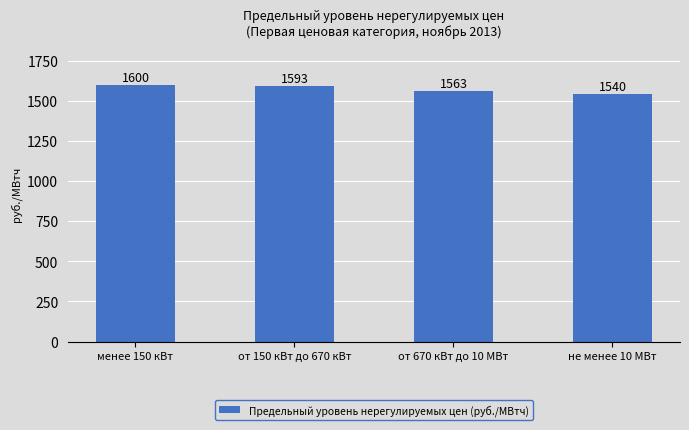

What is the difference between the values at от 150 кВт до 670 кВт and не менее 10 МВт?

52.6